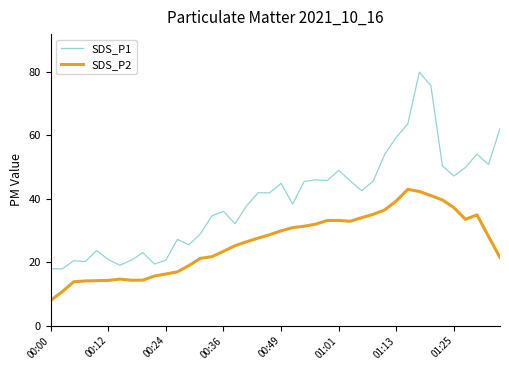

List the series in order of their overall mean, lowest first.

SDS_P2, SDS_P1